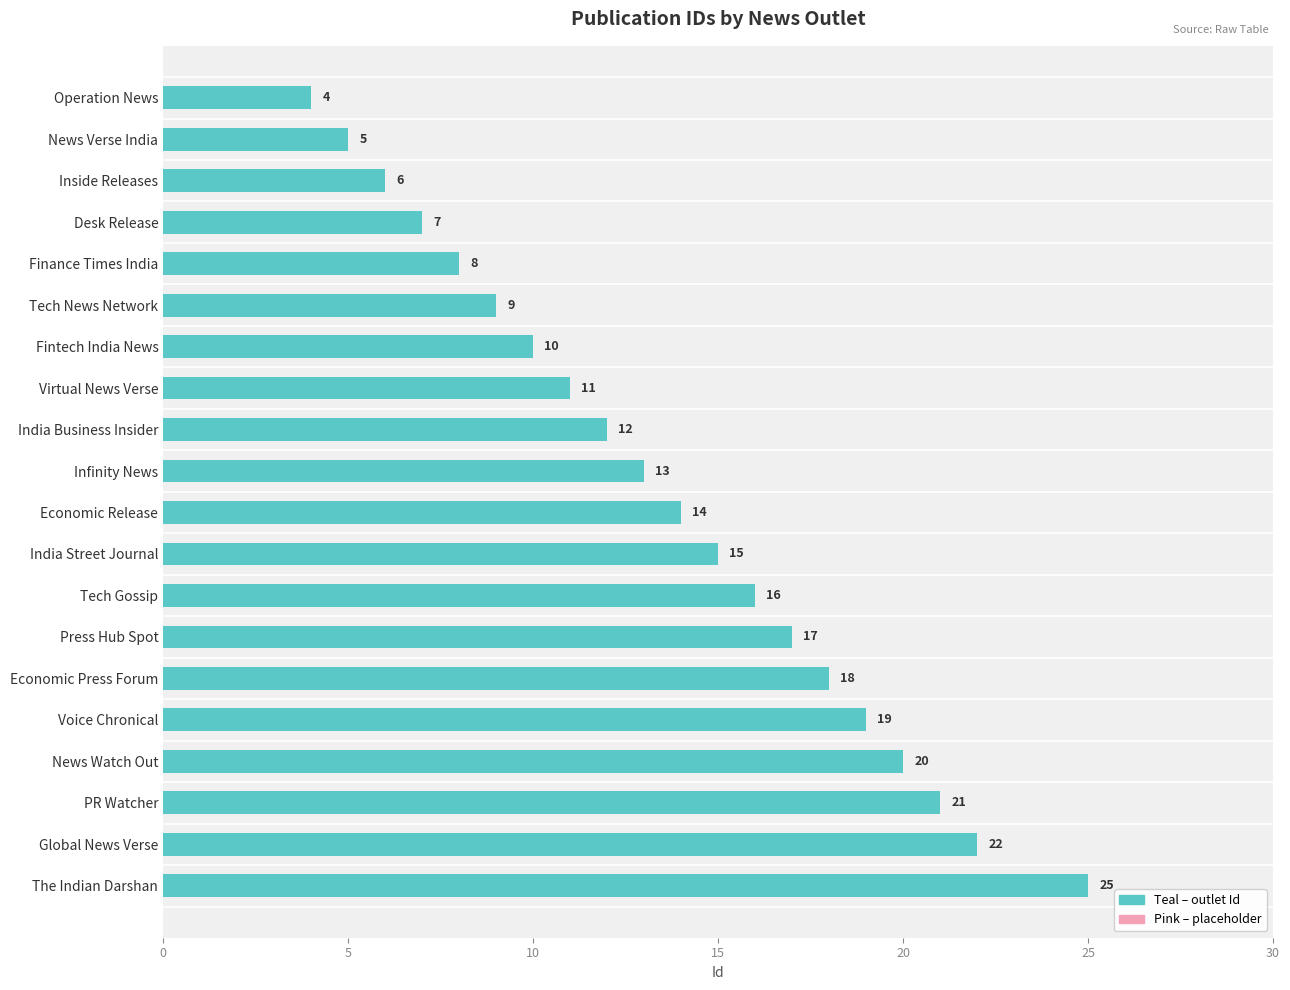

List the labels in order of value, smallest first.

Operation News, News Verse India, Inside Releases, Desk Release, Finance Times India, Tech News Network, Fintech India News, Virtual News Verse, India Business Insider, Infinity News, Economic Release, India Street Journal, Tech Gossip, Press Hub Spot, Economic Press Forum, Voice Chronical, News Watch Out, PR Watcher, Global News Verse, The Indian Darshan